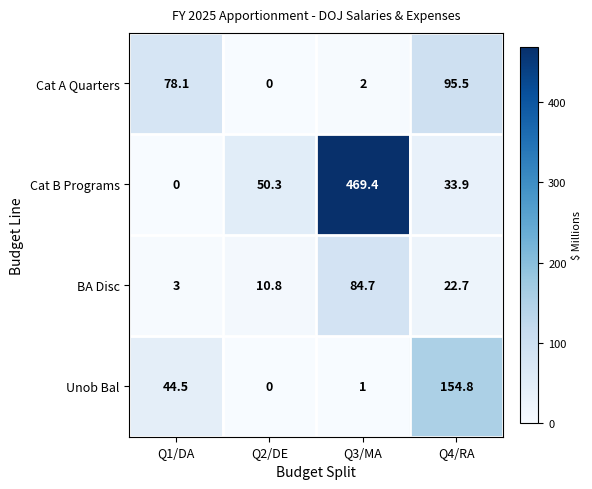

At which category is the sum across all series the highest?

Q3/MA